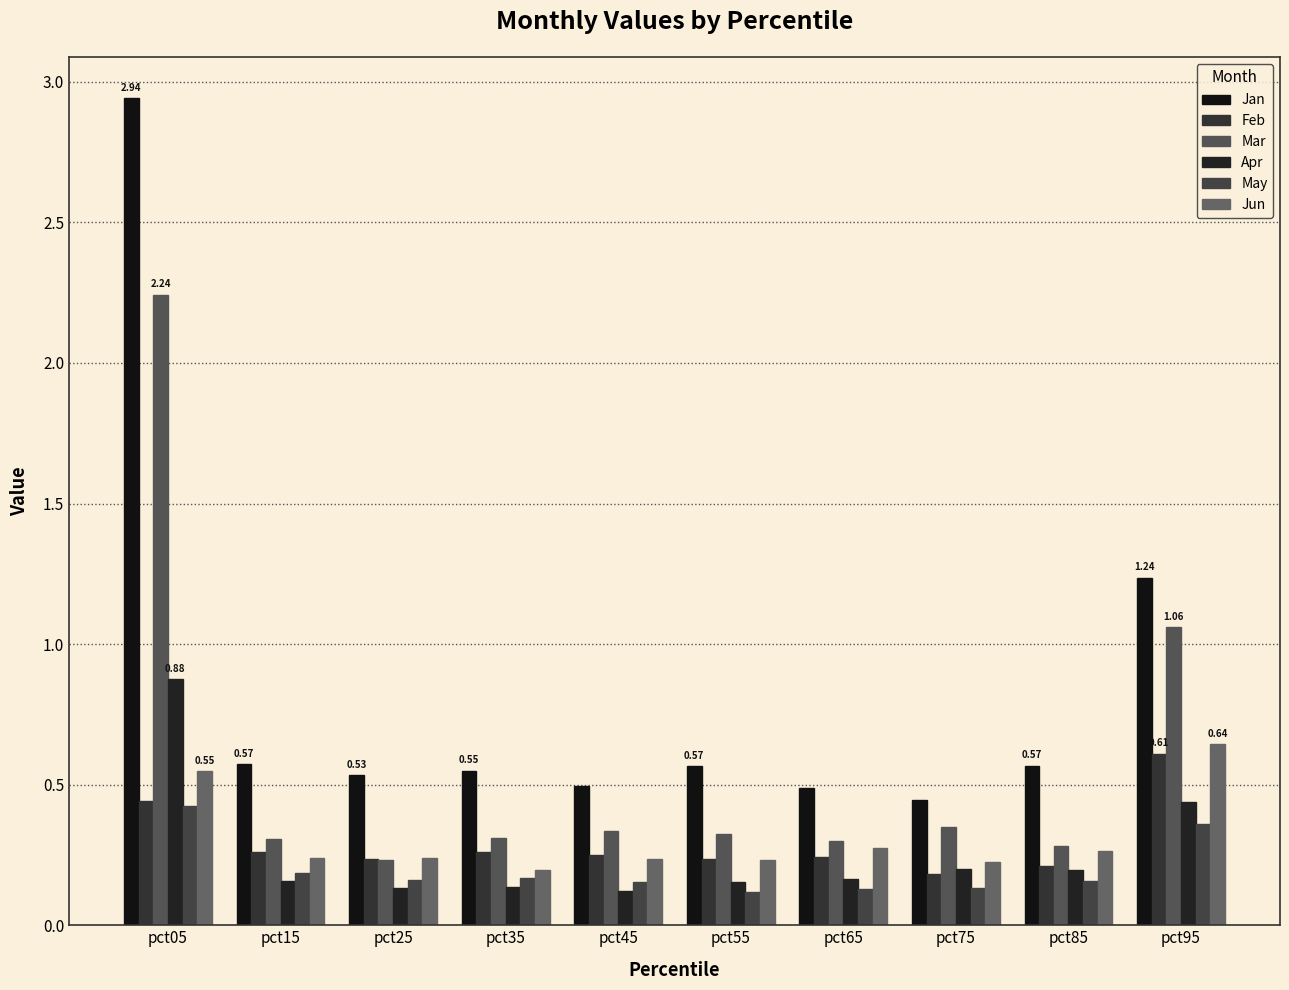

What is the value of the Jan bar at the 7th from the left?

0.5